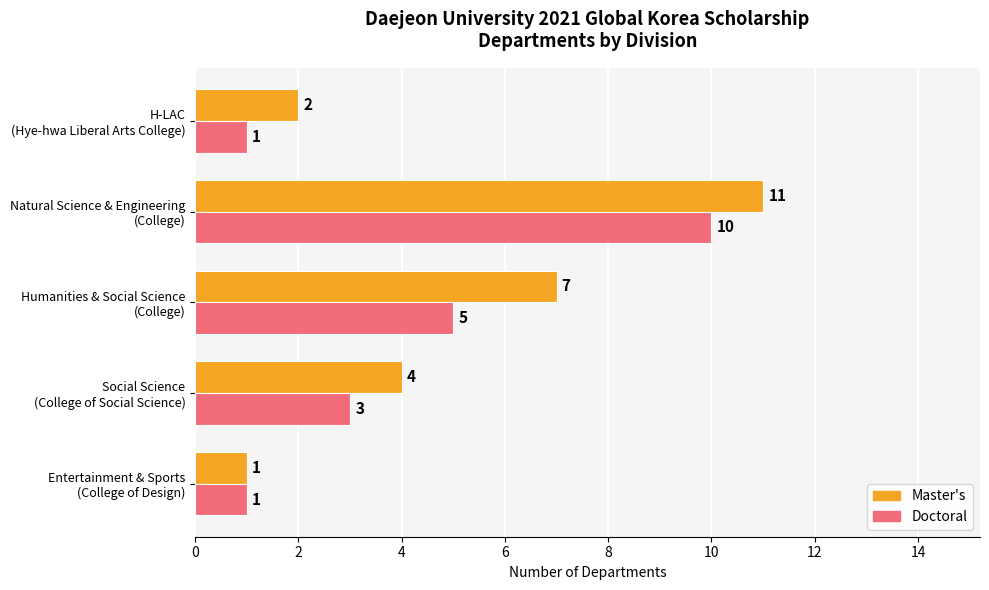

Which series has the largest range (max minus min)?

Master's